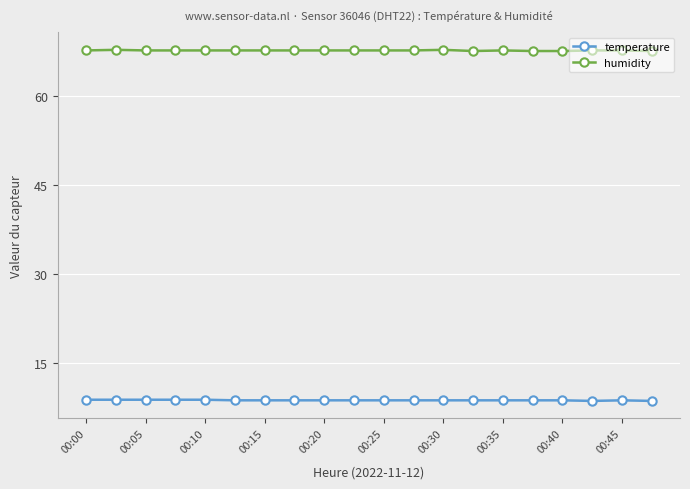

Rank the series by their average value, from lowest to highest.

temperature, humidity